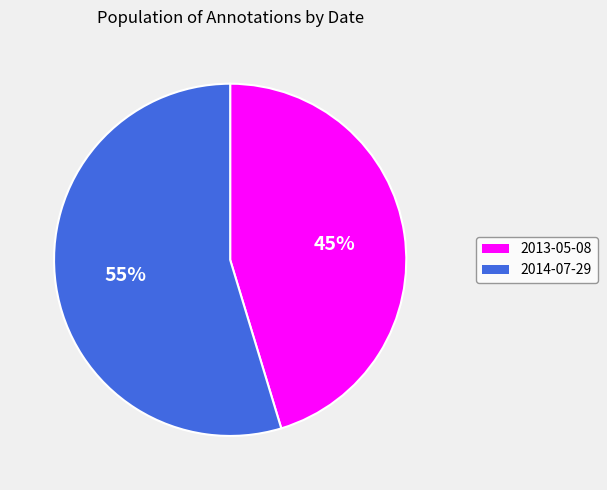

The 2013-05-08 slice represents 45% of the pie. True or false?

True